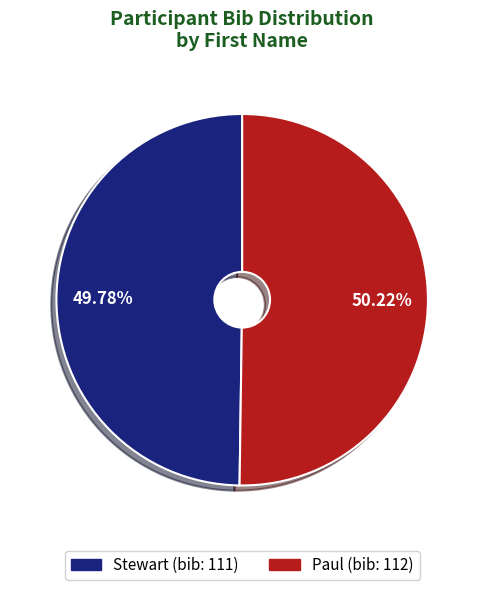

What is the ratio of the value at Stewart to the value at Paul?

1.0